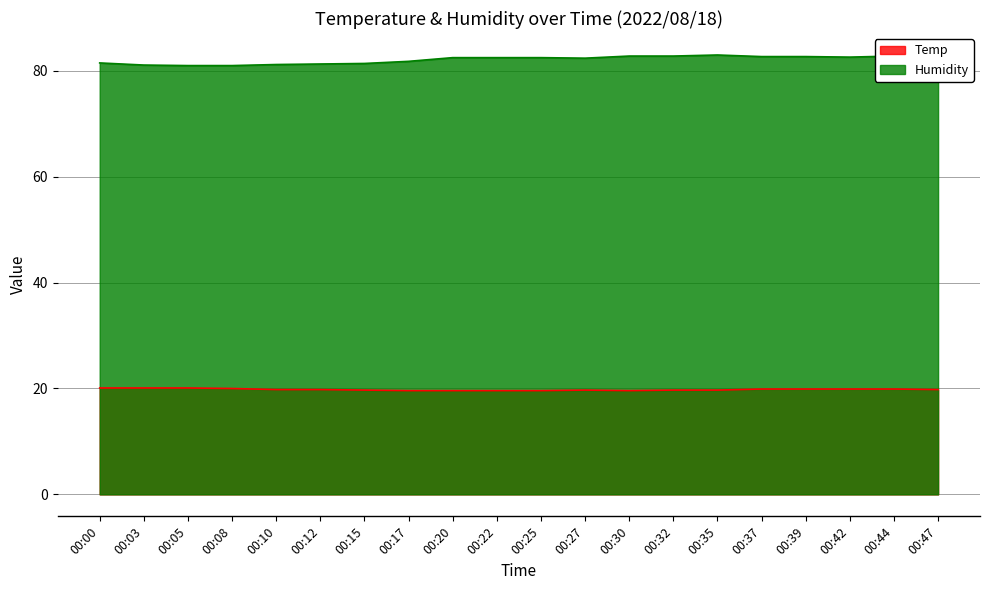

What is the difference between the maximum and minimum values in the Humidity series?

2.0